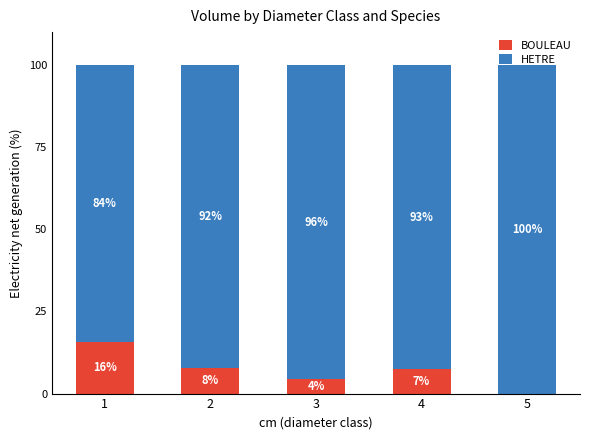

Is it true that BOULEAU equals 27.1 at 1?

False